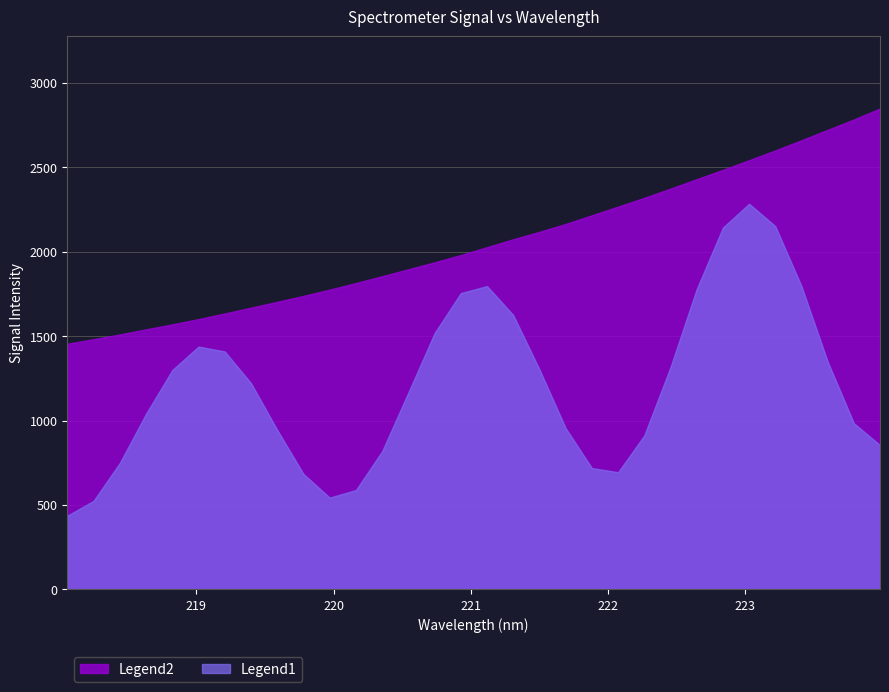

List the series in order of their overall mean, highest first.

Legend2, Legend1